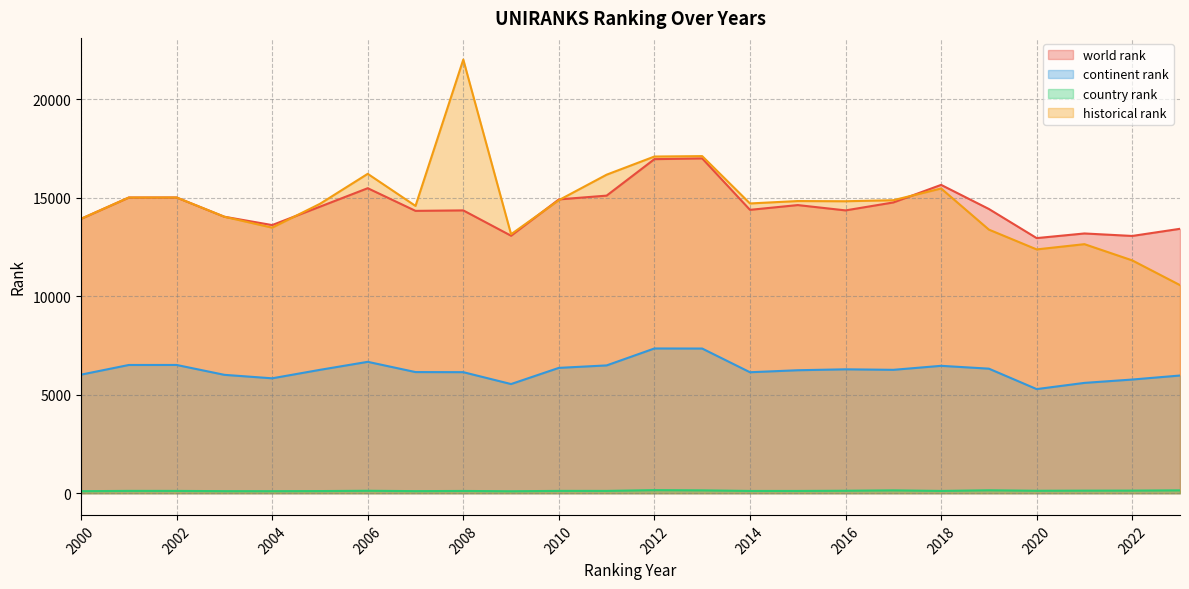

At 2002, list the series in order from largest to smallest.

world rank, historical rank, continent rank, country rank